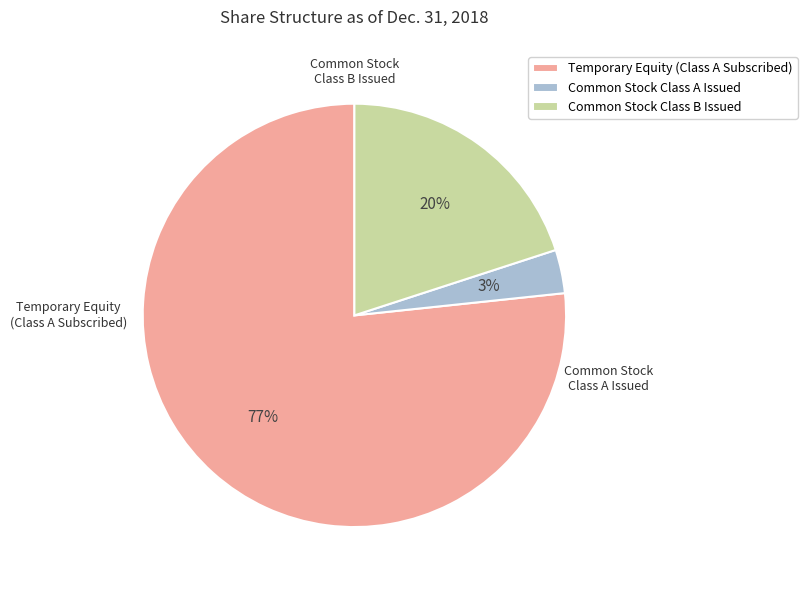

Rank the categories by value from highest to lowest.

Temporary Equity (Class A Subscribed), Common Stock Class B Issued, Common Stock Class A Issued